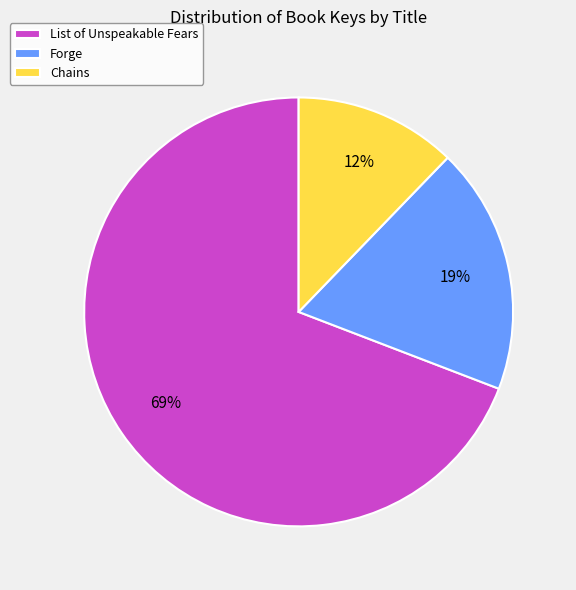

Is it true that Chains is 25% of the pie?

False